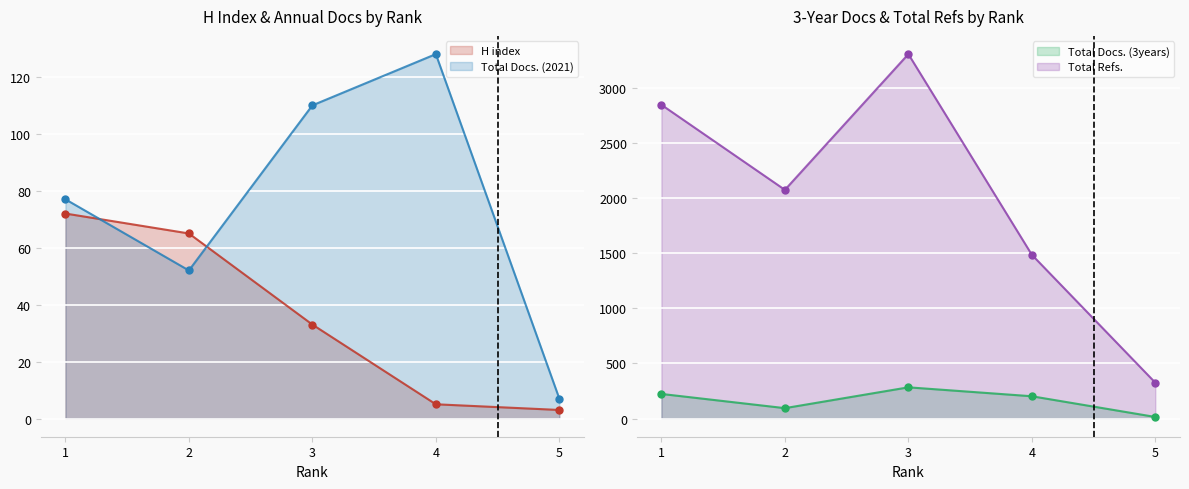

What is the total value across all series at 4?

1821